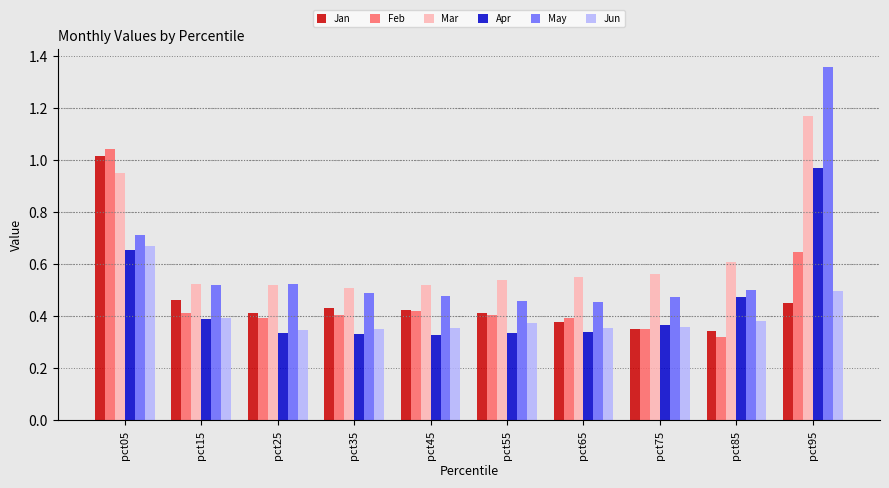

Are the bars grouped side by side (vs. stacked)?

Yes